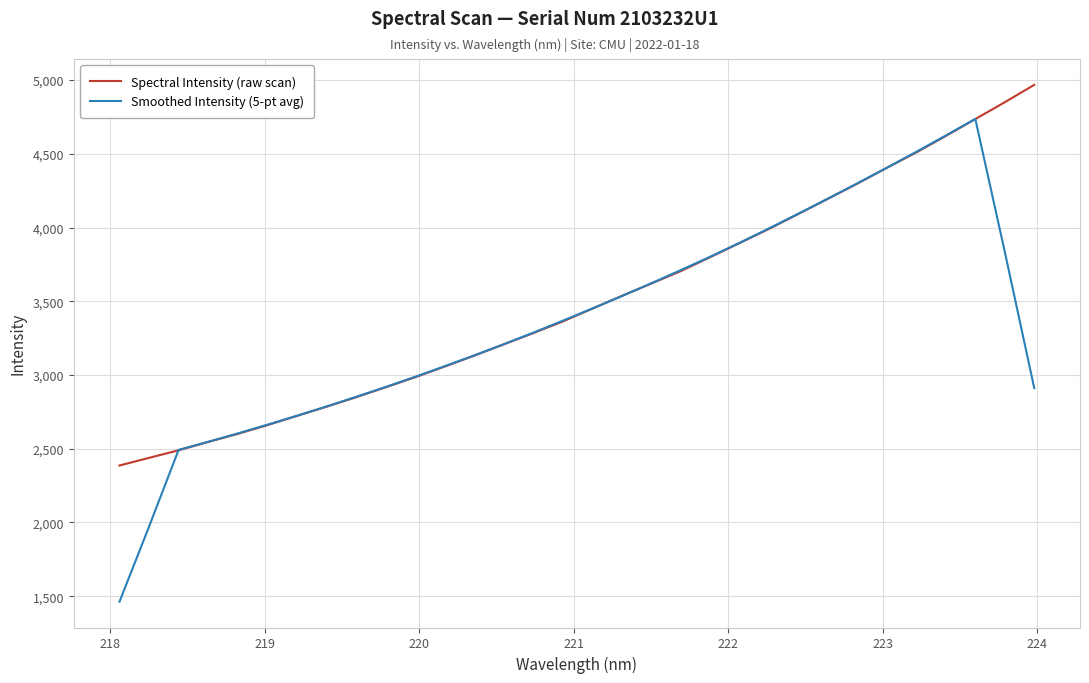

List the series in order of their peak value, highest first.

Spectral Intensity (raw scan), Smoothed Intensity (5-pt avg)